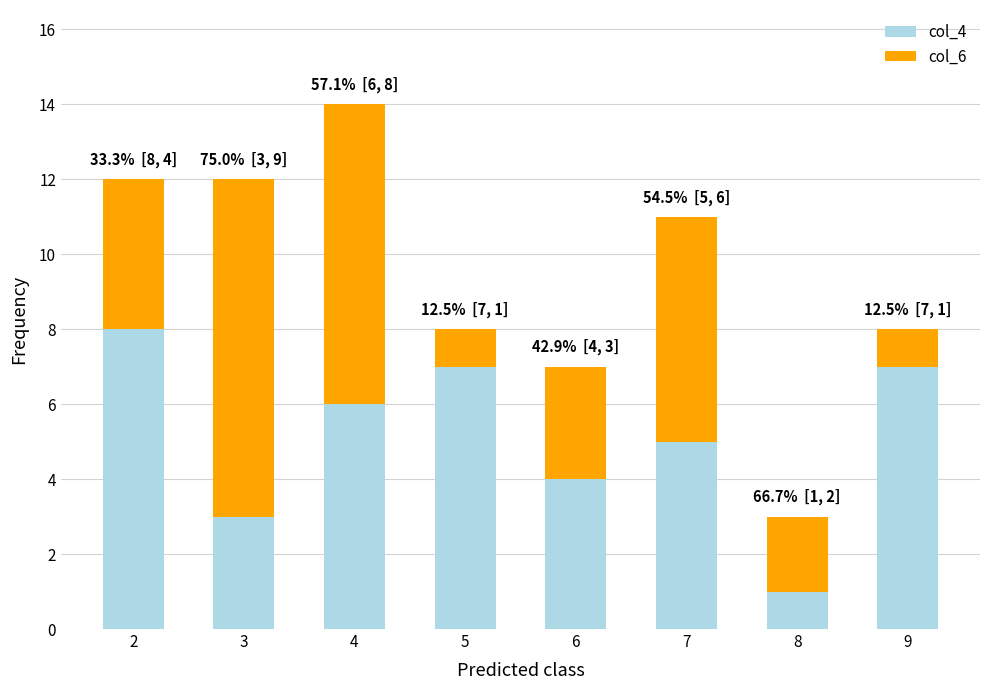

True or false: col_4 has a value of 7 at 9.

True